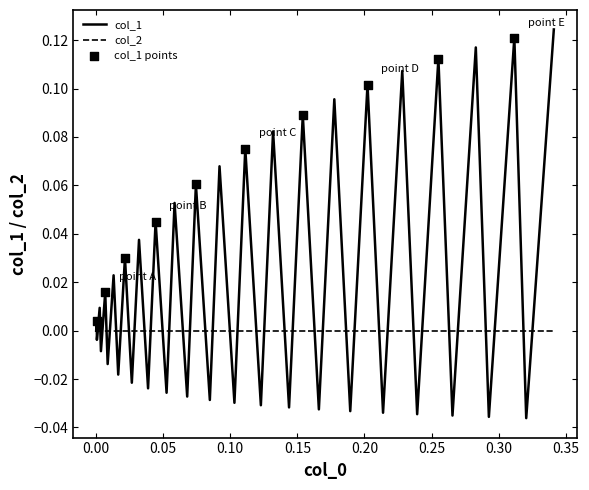

Which series has the widest spread of values?

col_1